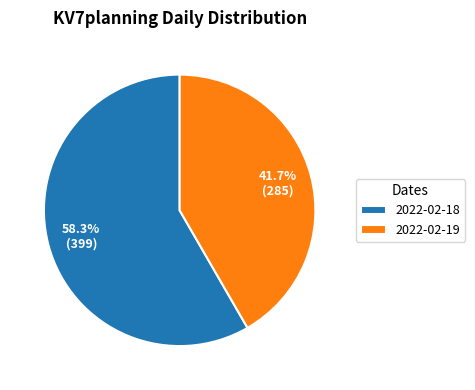

To the nearest percent, what is the difference between the largest and smallest slice percentages?

17%